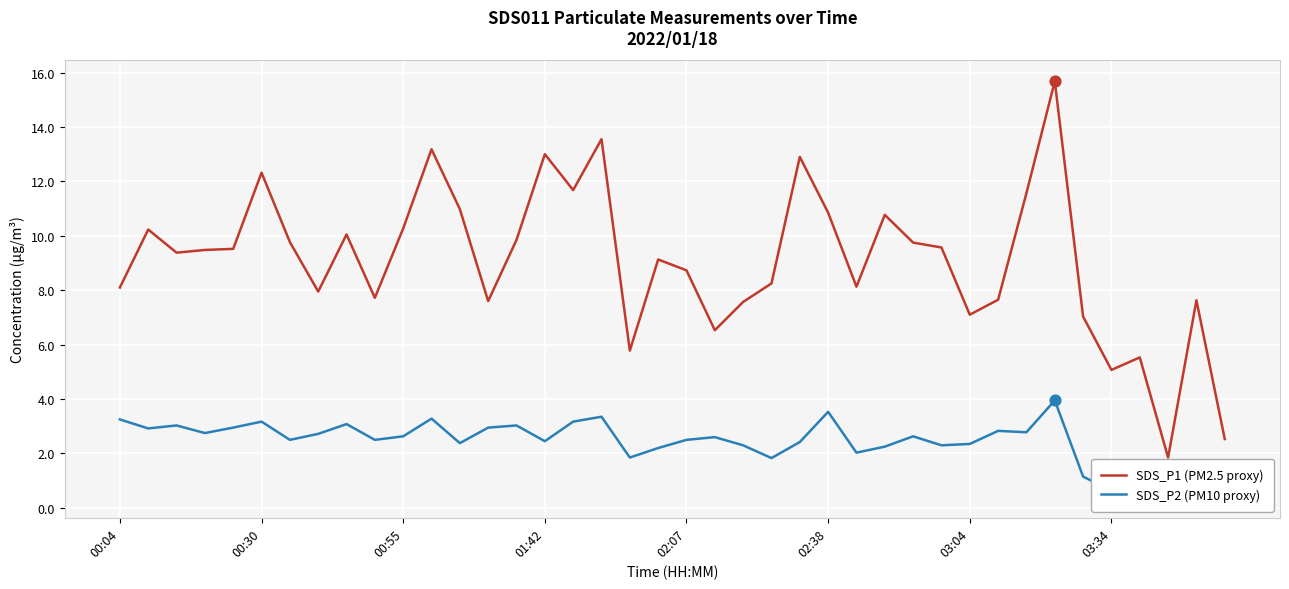

At how many categories does at least one series exceed 11?

8